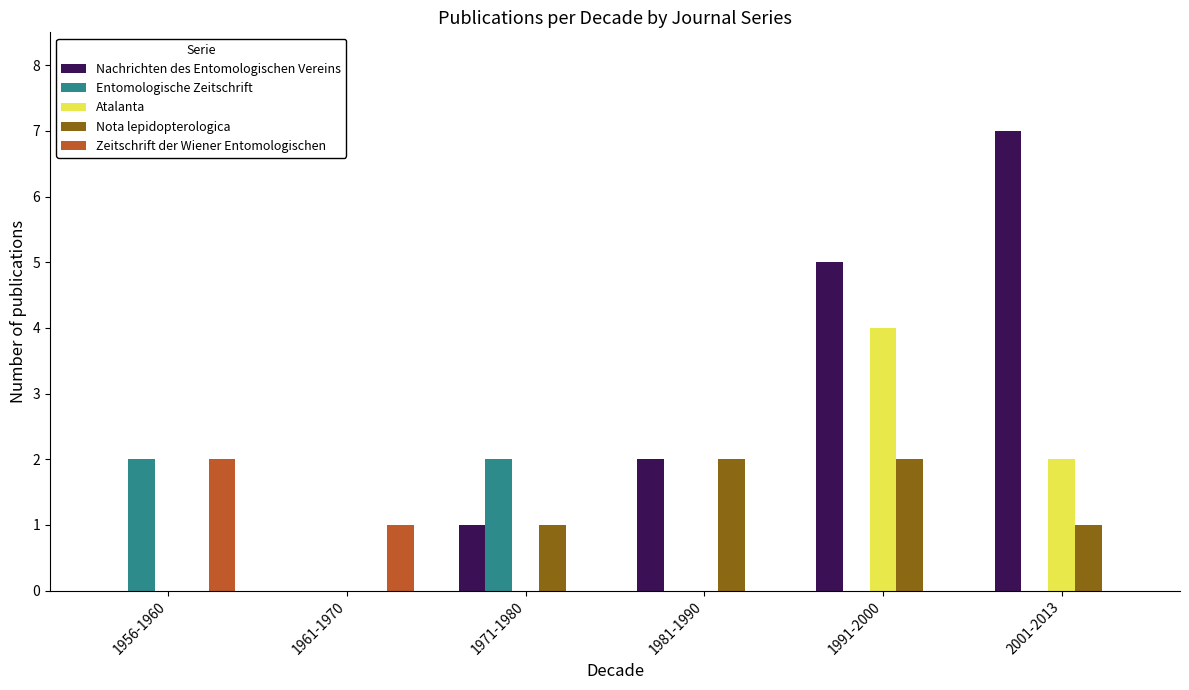

Where is Atalanta nearest to the value 2?

2001-2013